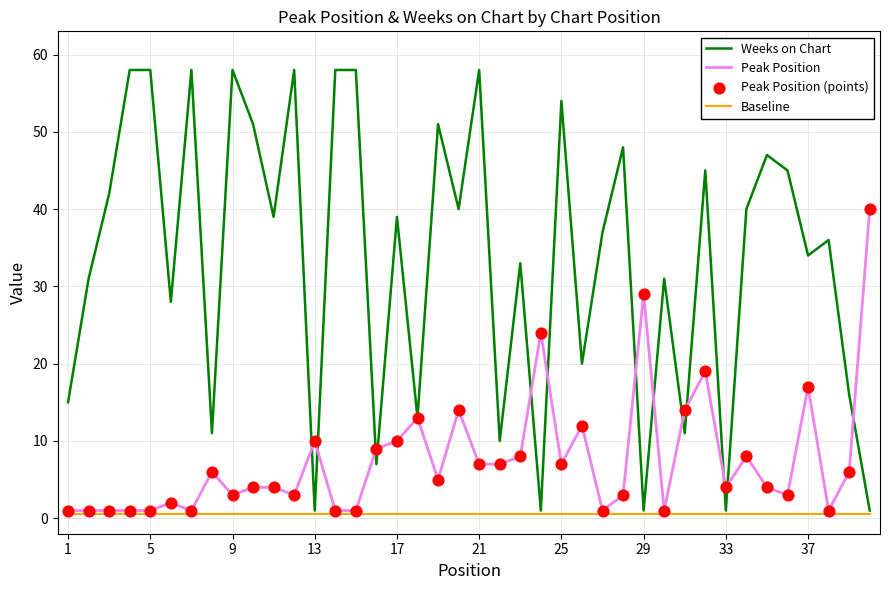

Which series has the largest total across all categories?

Weeks on Chart